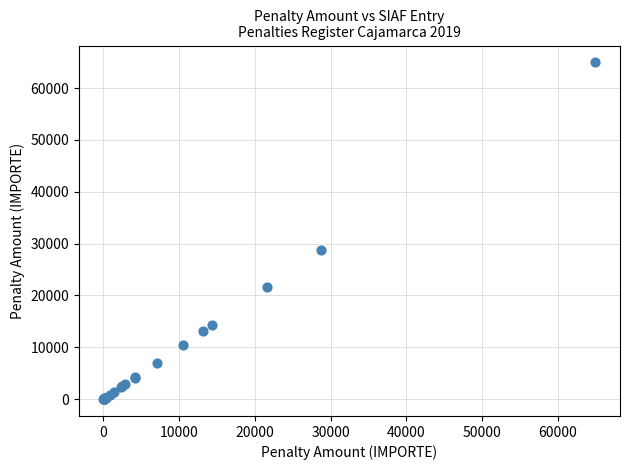

What Y value in the scatter plot is closest to 32487?

28709.4